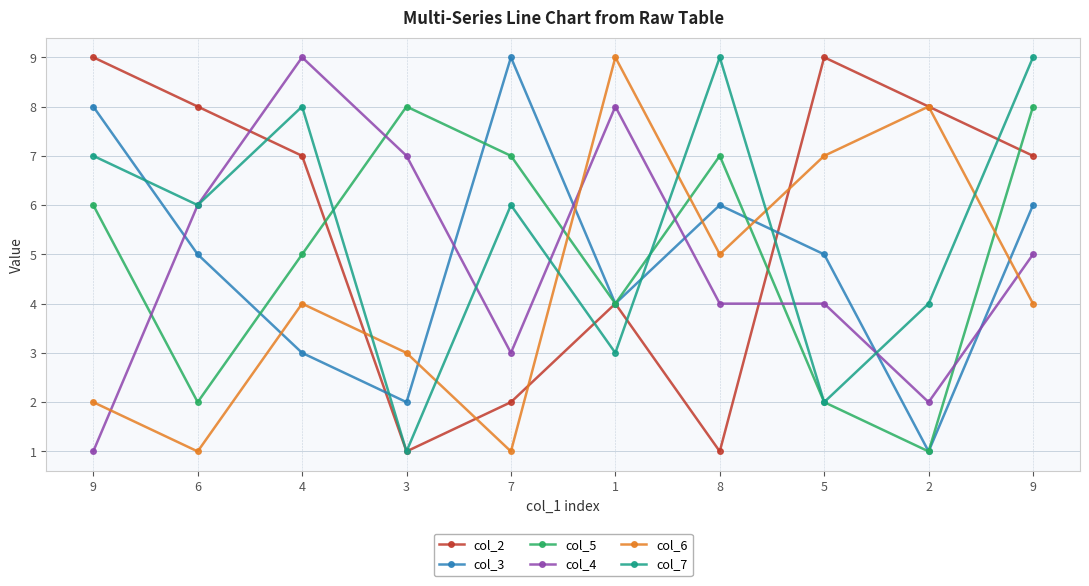

What is the average value of the col_5 series?

5